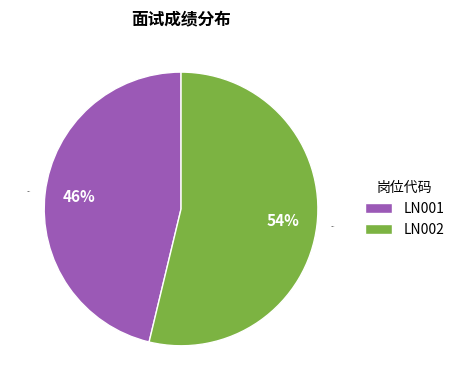

How many segments does this pie chart have?

2